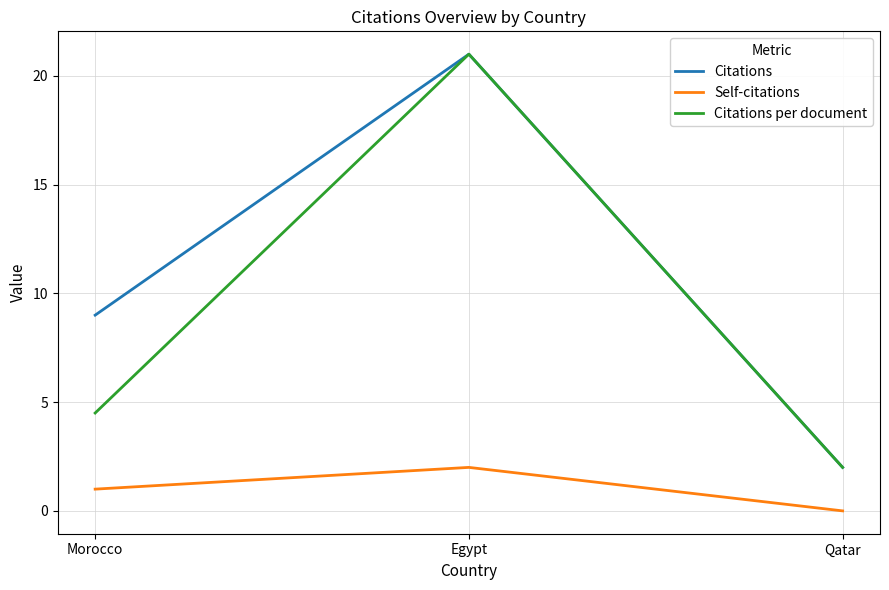

What is the spread (max minus min) of values at Qatar?

2.0